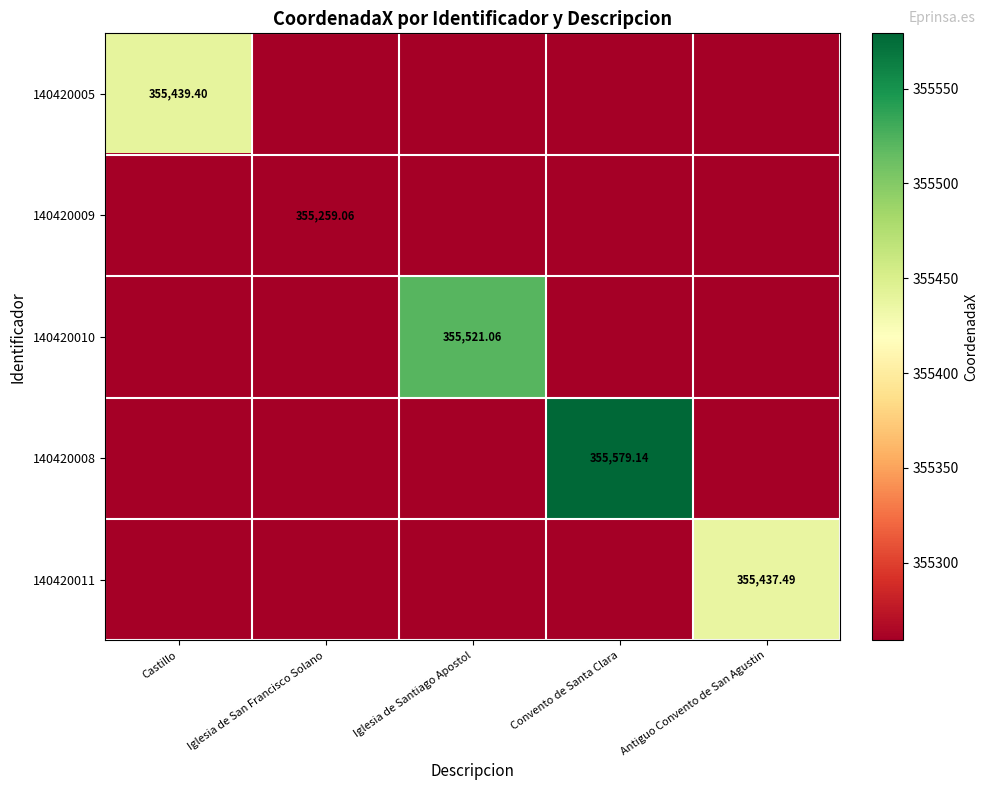

What value does the 140420009 series have at Antiguo Convento de San Agustin?

355259.1